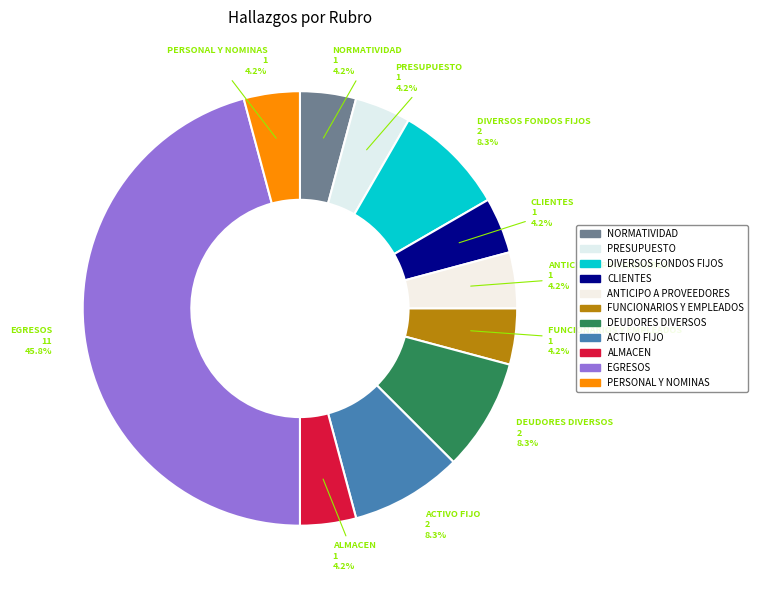

Is there any slice that represents more than half of the pie?

No